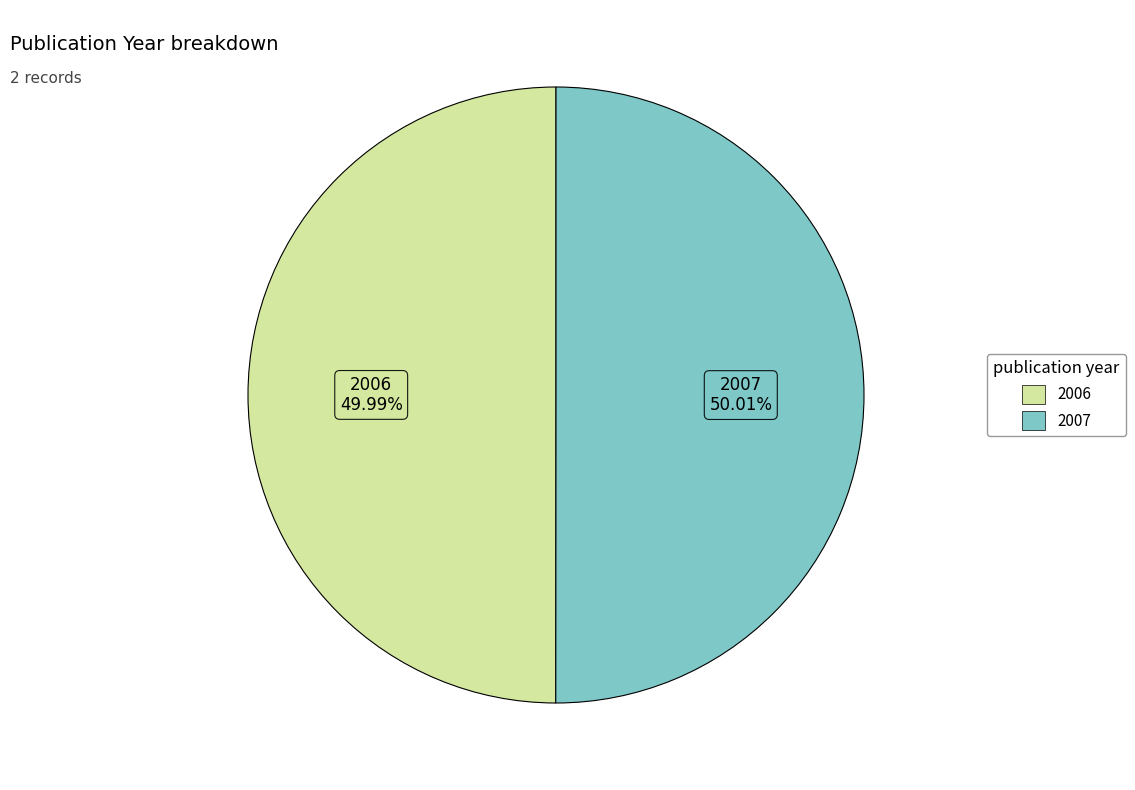

Approximately how many times larger is the value at 2006 compared to 2007?

1.0